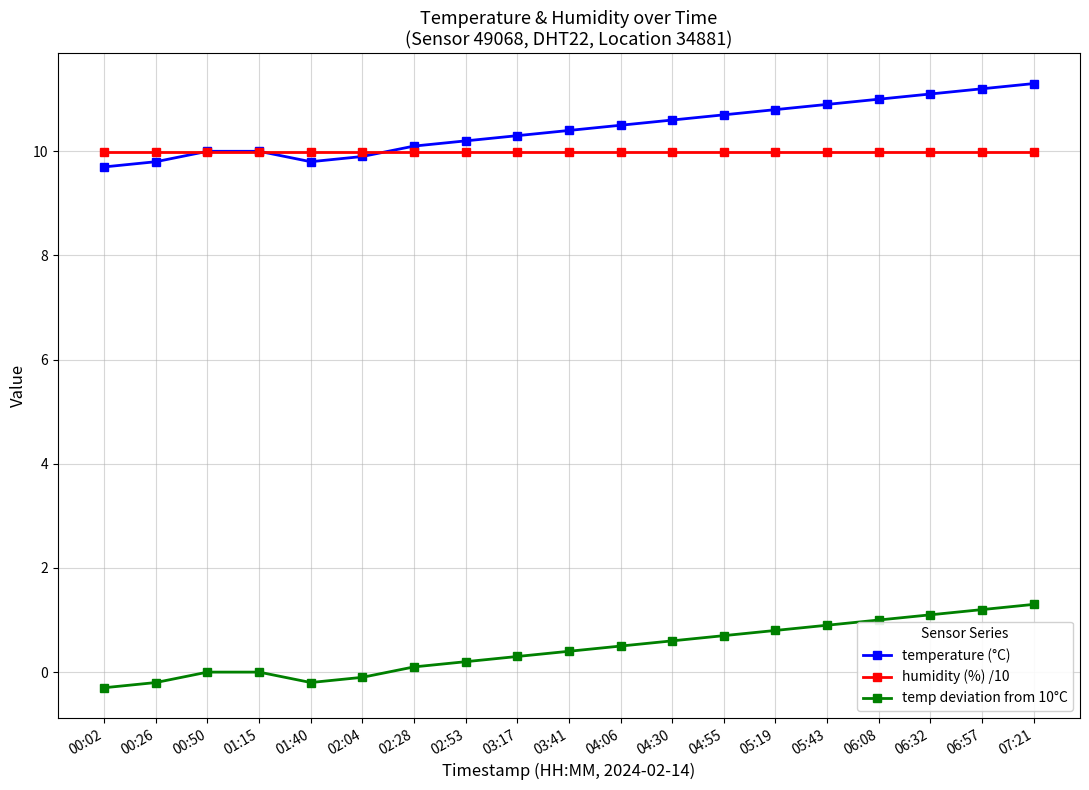

True or false: humidity (%) /10 and temp deviation from 10°C intersect in this chart.

False